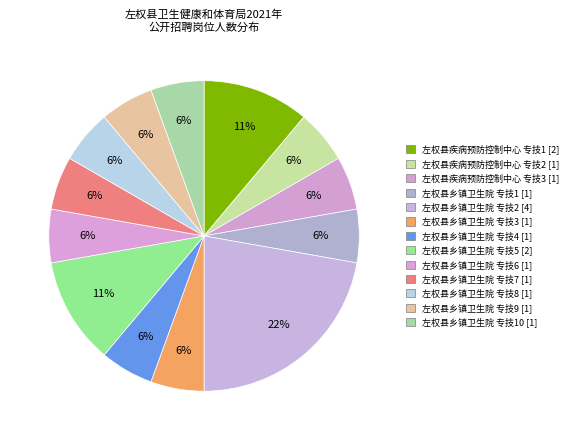

How many segments does this pie chart have?

13